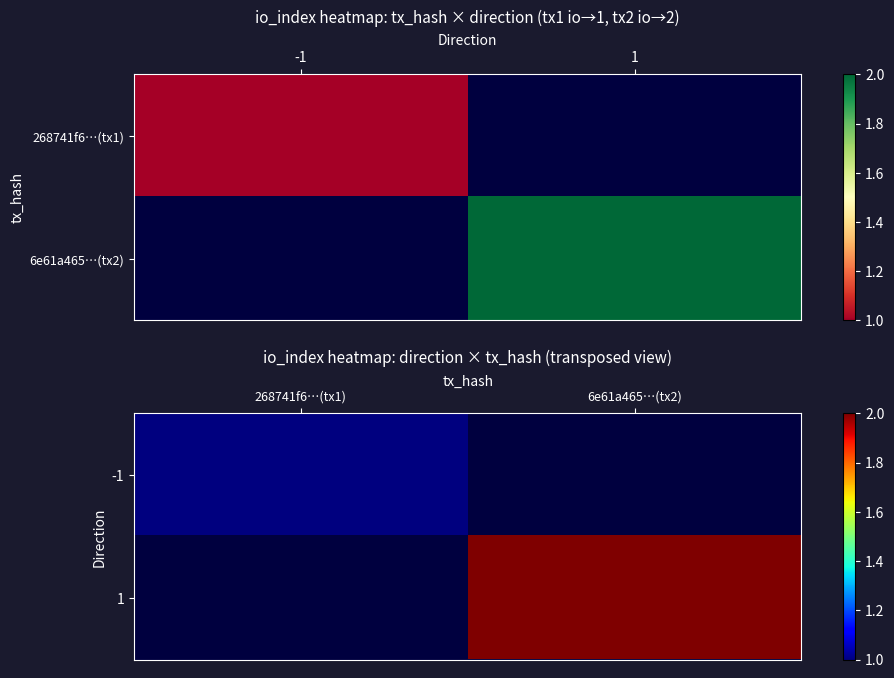

Where is -1 nearest to the value 1?

268741f6…(tx1)